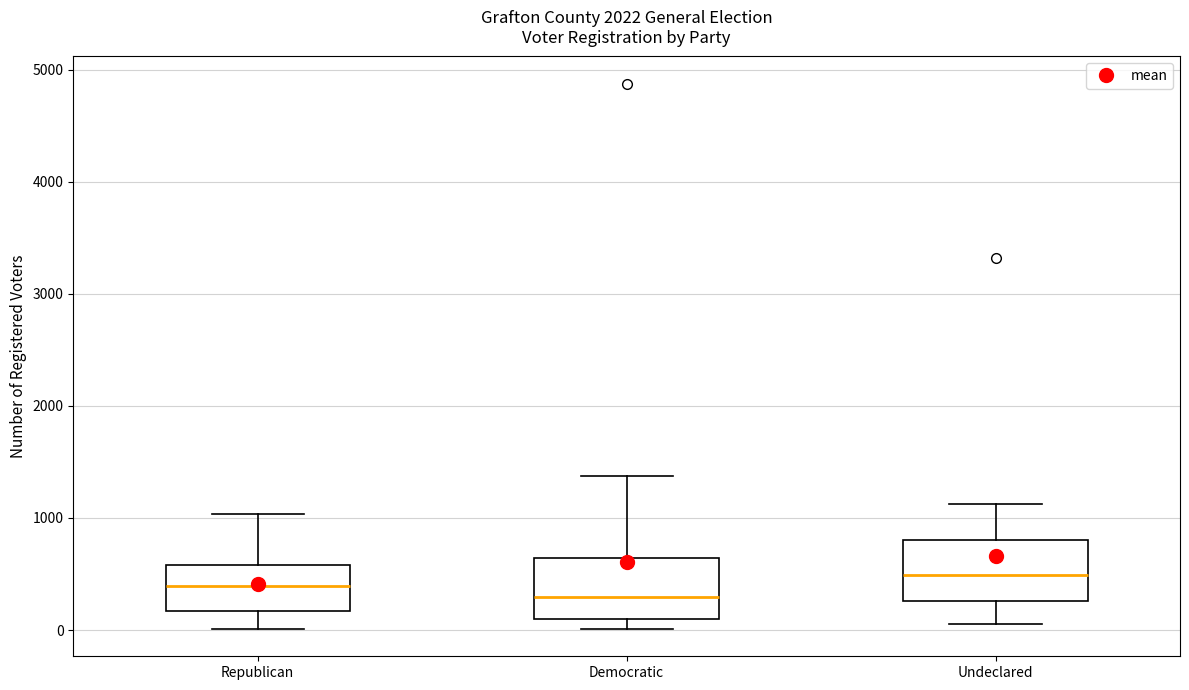

Reading left to right, read every box against the y-axis: the position of its median line, the range the box covers, and the ends of its whiskers. The values are not printed on the chart, so give them approximately, as read against the axis.

Republican: median 400, box 200 to 600, whiskers 0 to 1000
Democratic: median 300, box 100 to 600, whiskers 0 to 1400
Undeclared: median 500, box 300 to 800, whiskers 100 to 1100